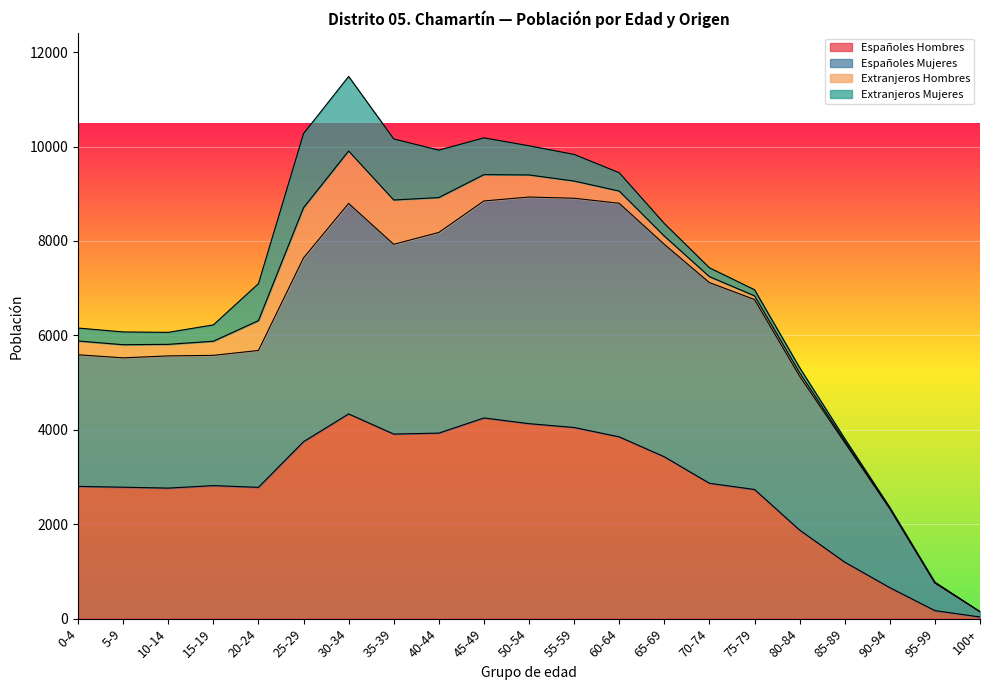

What is the minimum value for Españoles Hombres?

35